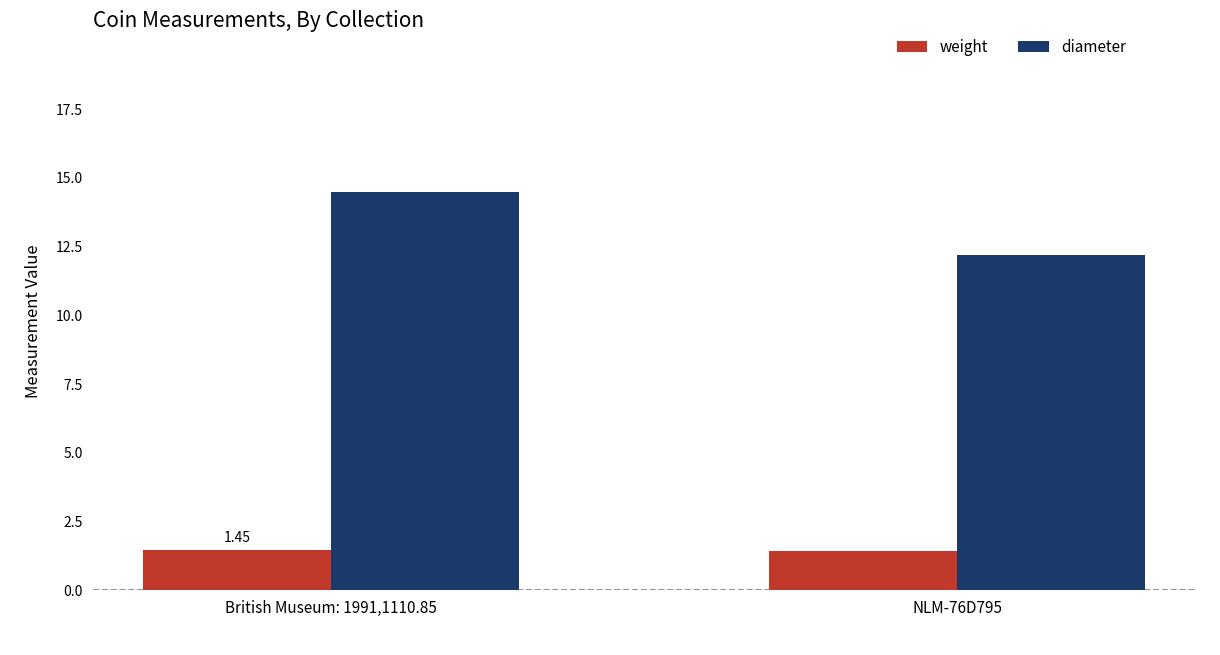

Are the bars grouped side by side (vs. stacked)?

Yes